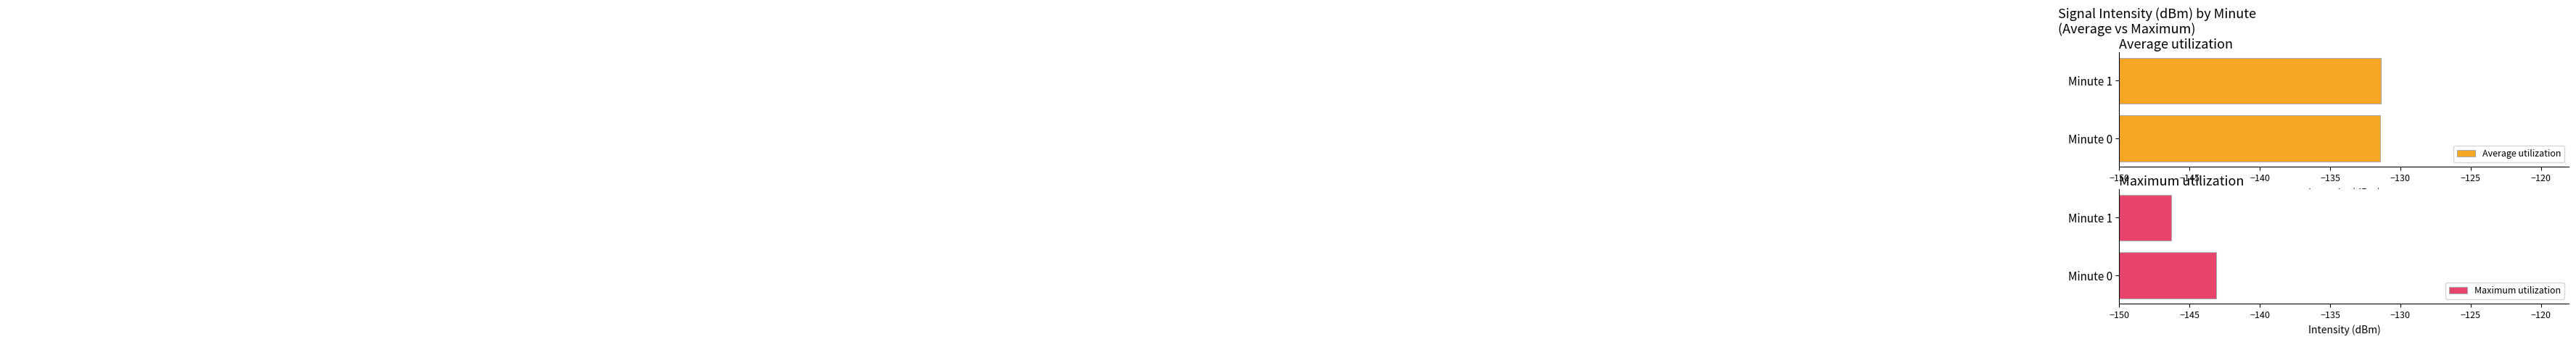

What is the difference between the highest and lowest values at Minute 1?

15.0